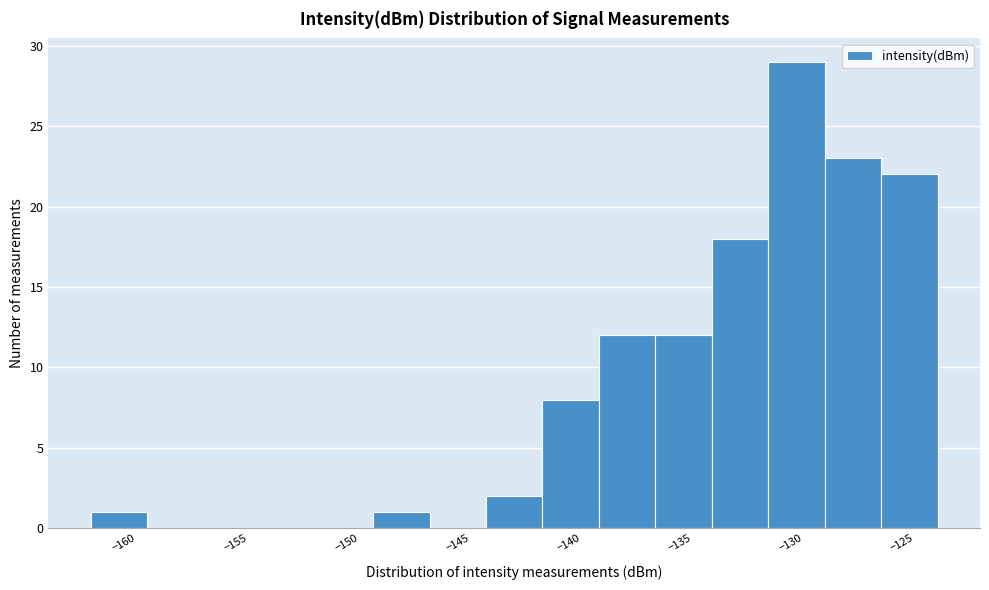

Reading left to right, transcribe this chart: for each bar, give the range it covers on the x-axis and its height. Neither the bar edges nor the heights are printed on the chart, so give them approximately, as read against the axes.

-161.5 to -159.0: 1
-159.0 to -156.5: 0
-156.5 to -154.0: 0
-154.0 to -151.5: 0
-151.5 to -149.0: 0
-149.0 to -146.5: 1
-146.5 to -143.5: 0
-143.5 to -141.0: 2
-141.0 to -138.5: 8
-138.5 to -136.0: 12
-136.0 to -133.5: 12
-133.5 to -131.0: 18
-131.0 to -128.5: 29
-128.5 to -126.0: 23
-126.0 to -123.5: 22